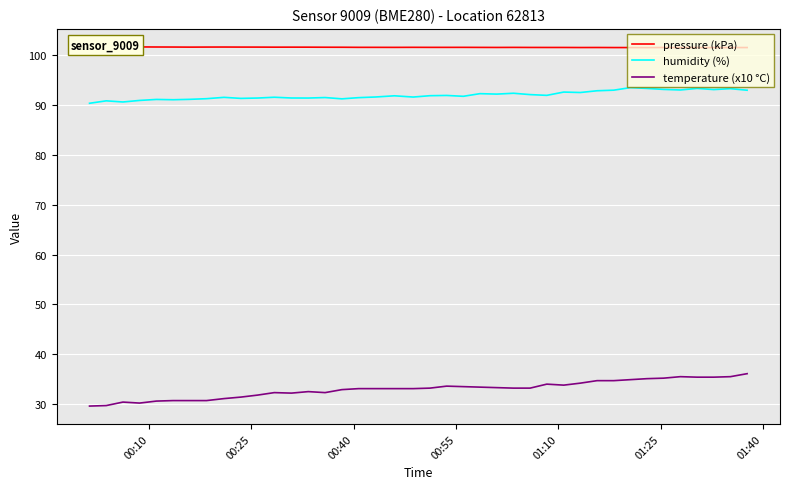

What is the value of the temperature (x10 °C) point at the 19th from the left?

33.1